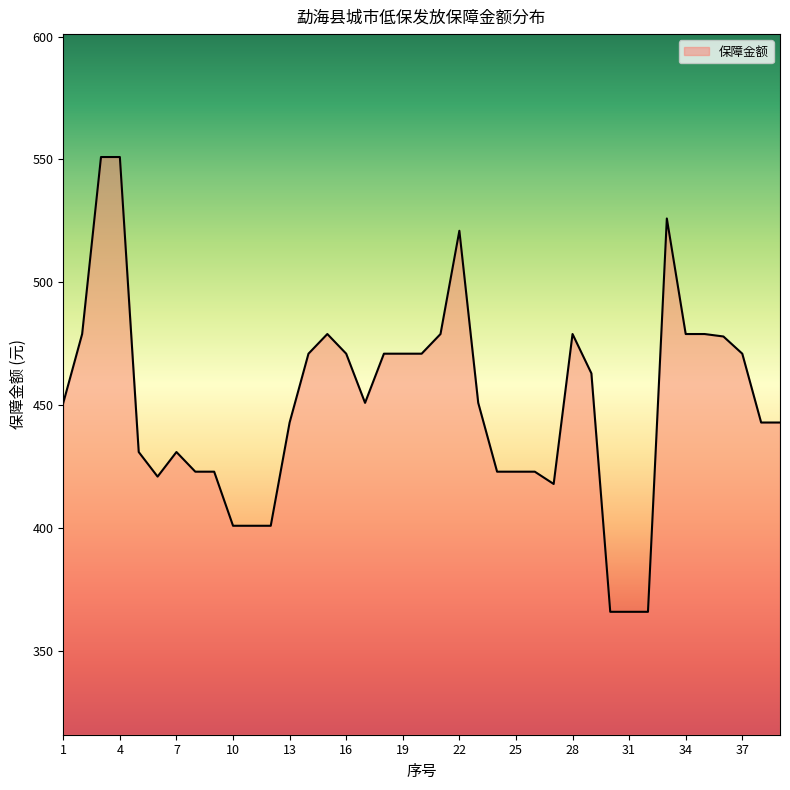

What is the difference between the maximum and minimum values?

185